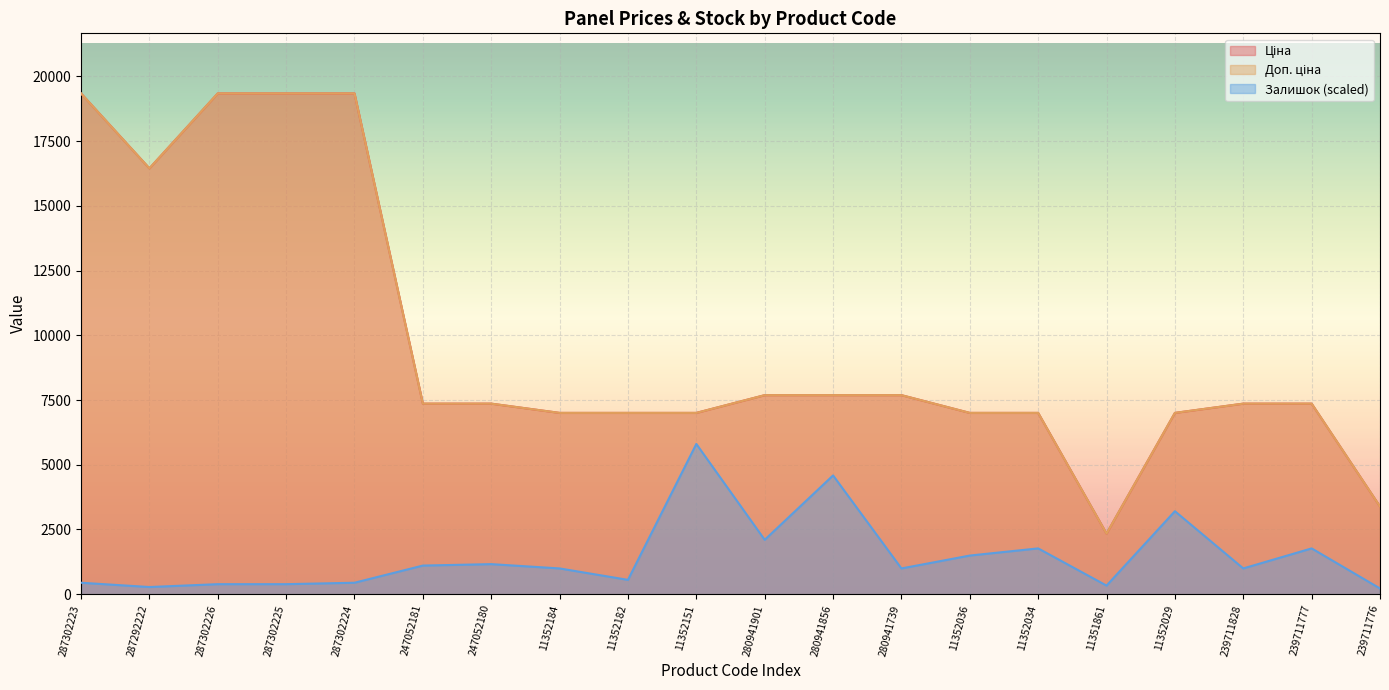

Reading left to right, extract all data points from this chart.

Ціна: 287302223=19343.1	287292222=16448.2	287302226=19343.1	287302225=19343.1	287302224=19343.1	247052181=7360.2	247052180=7360.2	11352184=7002.7	11352182=7002.7	11352151=7002.7	280941901=7688.0	280941856=7688.0	280941739=7688.0	11352036=7002.7	11352034=7002.7	11351861=2340.3	11352029=7002.7	239711828=7360.2	239711777=7360.2	239711776=3385.7
Доп. ціна: 287302223=19343.1	287292222=16448.2	287302226=19343.1	287302225=19343.1	287302224=19343.1	247052181=7360.2	247052180=7360.2	11352184=7002.7	11352182=7002.7	11352151=7002.7	280941901=7688.0	280941856=7688.0	280941739=7688.0	11352036=7002.7	11352034=7002.7	11351861=2340.0	11352029=7002.7	239711828=7360.2	239711777=7360.2	239711776=3386.0
Залишок: 287302223=442.1	287292222=276.3	287302226=386.9	287302225=386.9	287302224=442.1	247052181=1105.3	247052180=1160.6	11352184=994.8	11352182=552.7	11352151=5802.9	280941901=2100.1	280941856=4587.1	280941739=994.8	11352036=1492.2	11352034=1768.5	11351861=331.6	11352029=3205.4	239711828=994.8	239711777=1768.5	239711776=221.1